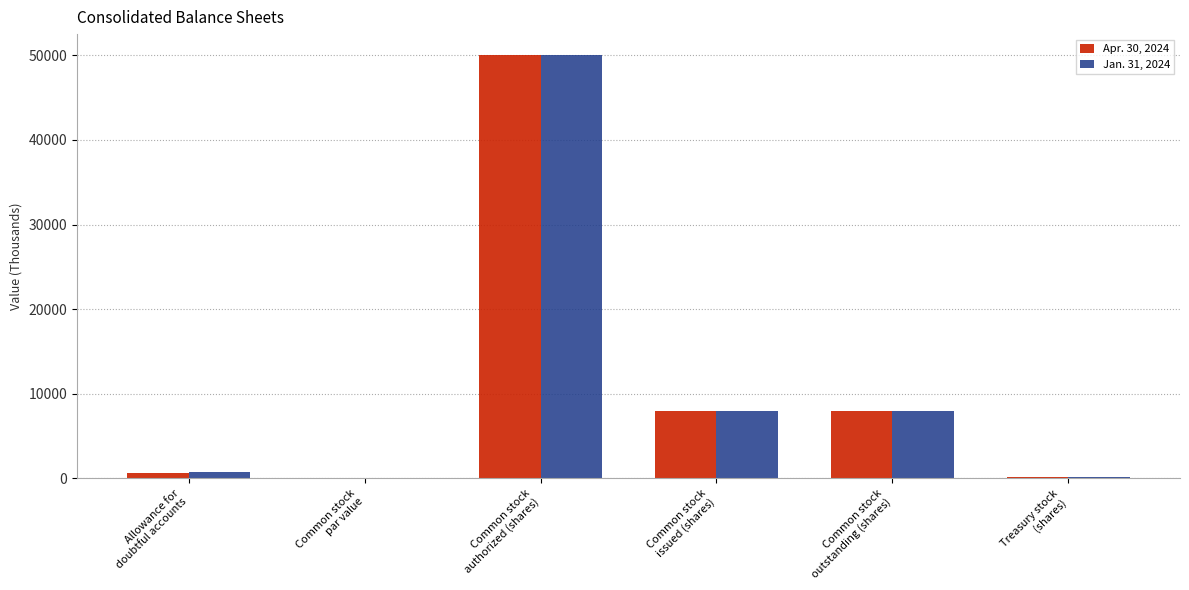

True or false: Apr. 30, 2024 has a value of 50000.0 at Common stock
authorized (shares).

True